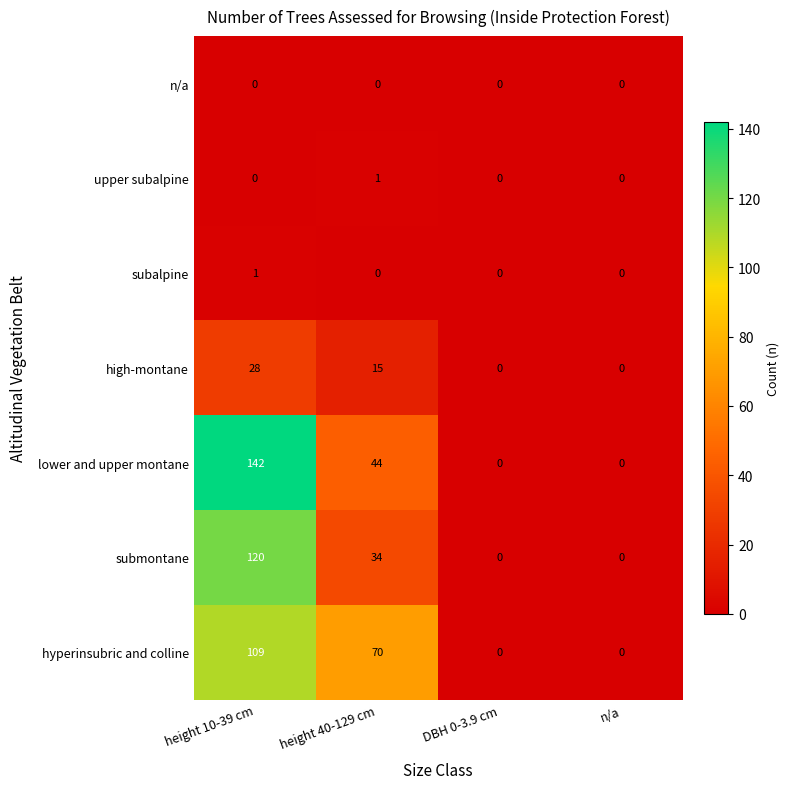

At which label is hyperinsubric and colline closest to 54?

height 40-129 cm